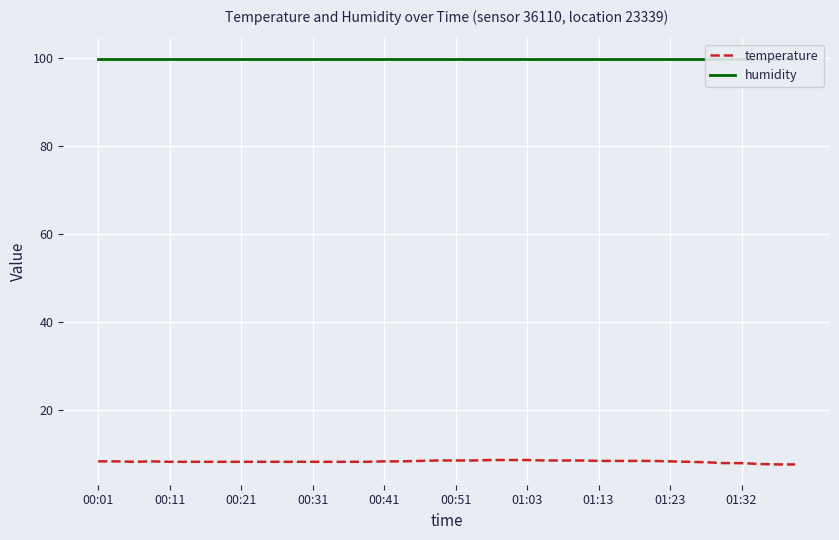

List the series in order of their peak value, lowest first.

temperature, humidity